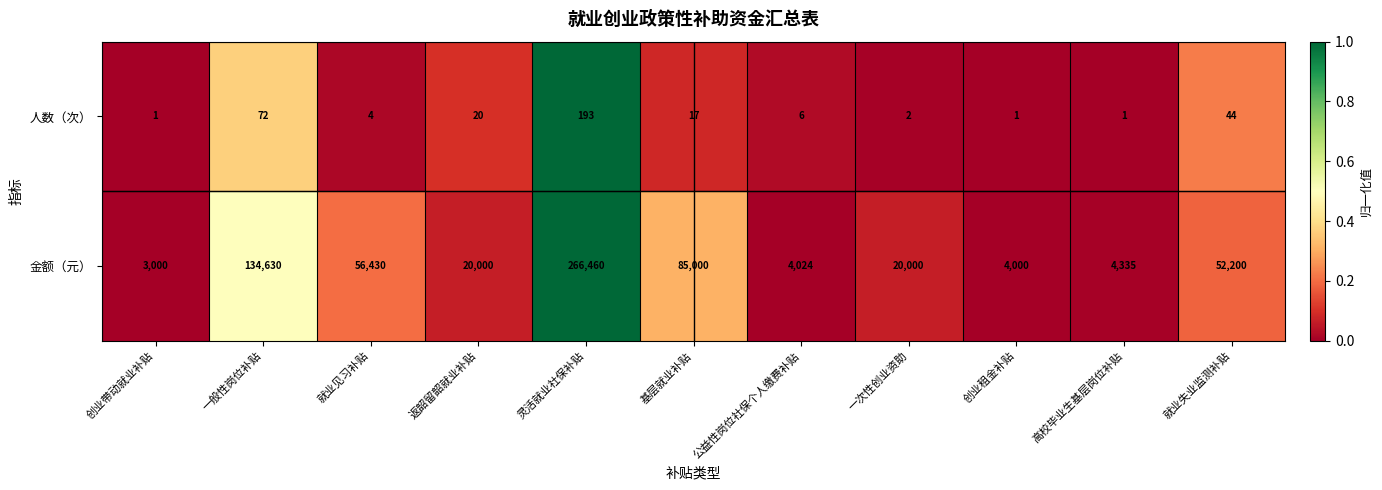

Is the value of 人数（次） at 就业失业监测补贴 greater than the value of 金额（元） at 返韶留韶就业补贴?

No